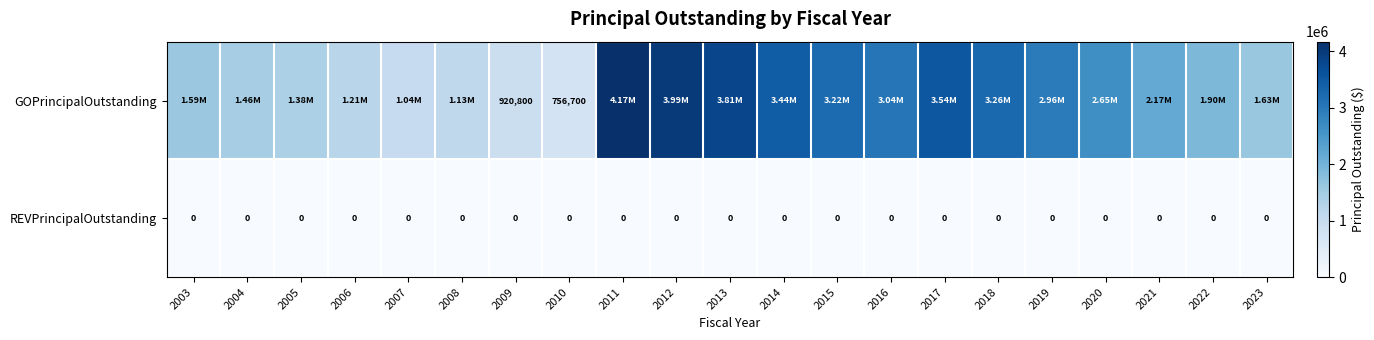

Which has a higher value, 2010 or 2016?

2016